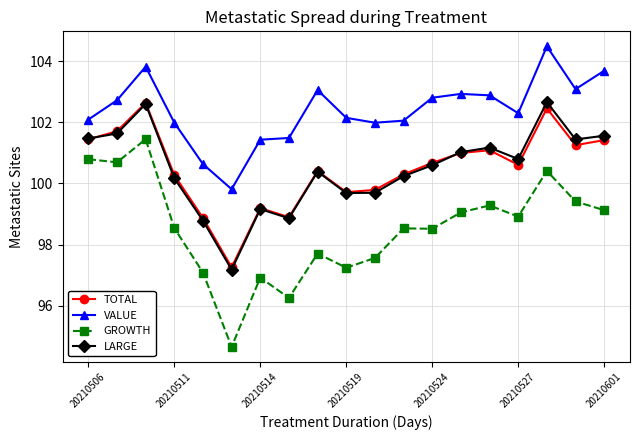

What is the value of the VALUE point at the 5th from the left?

100.6